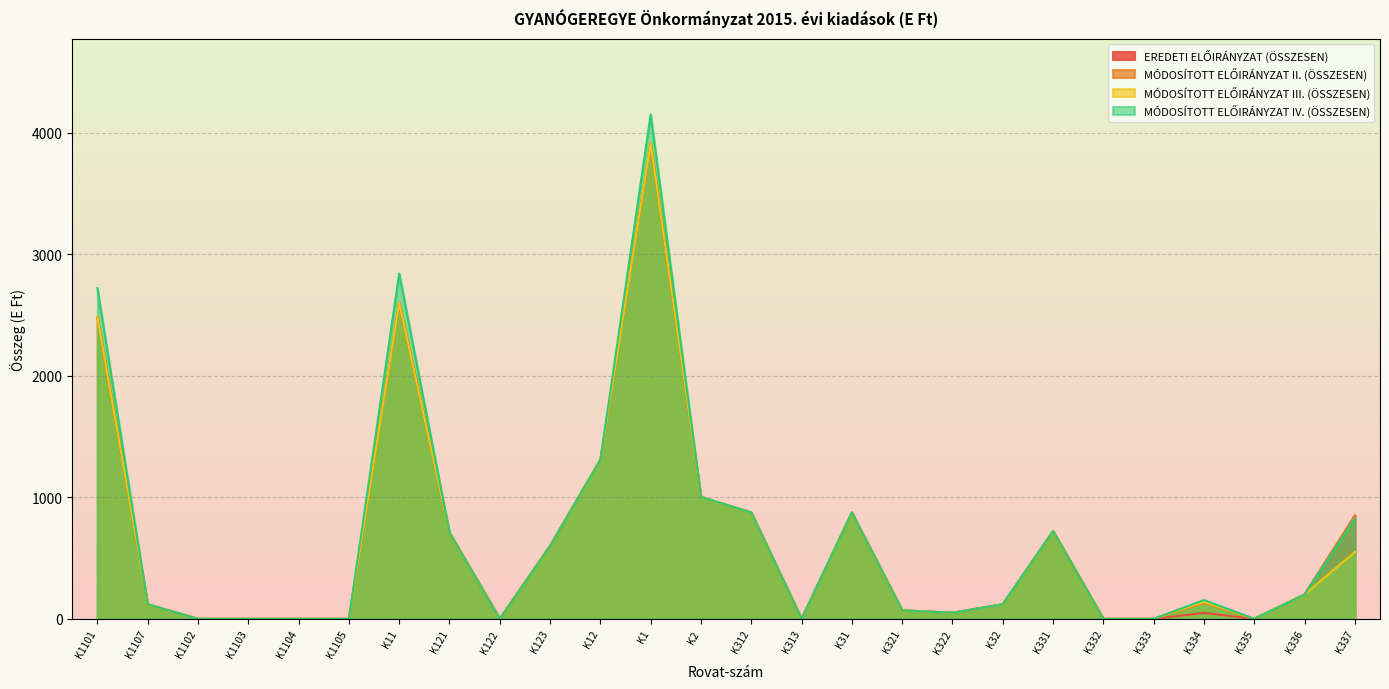

In MÓDOSÍTOTT ELŐIRÁNYZAT IV. (ÖSSZESEN), how many points are lower than both neighbors (excluding endpoints)?

4